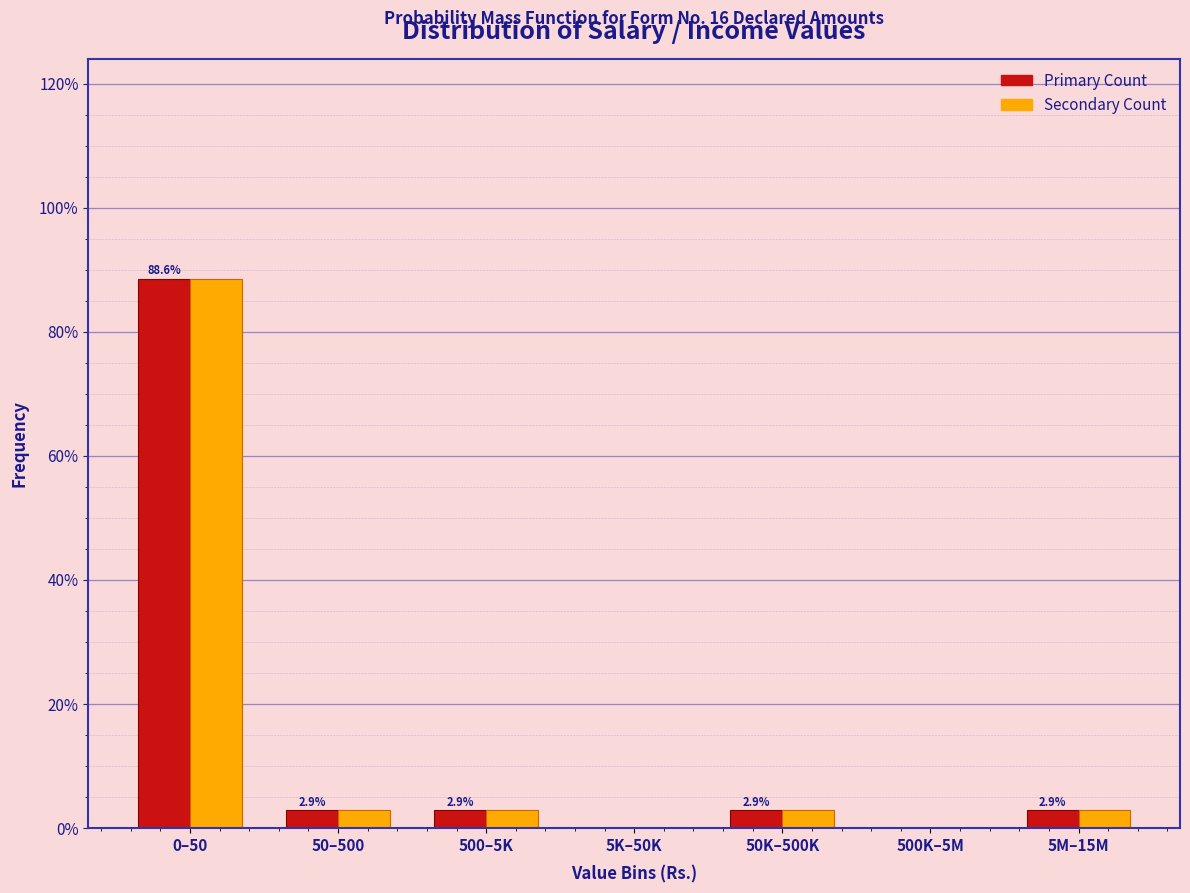

Which label corresponds to the largest value in the chart?

0–50